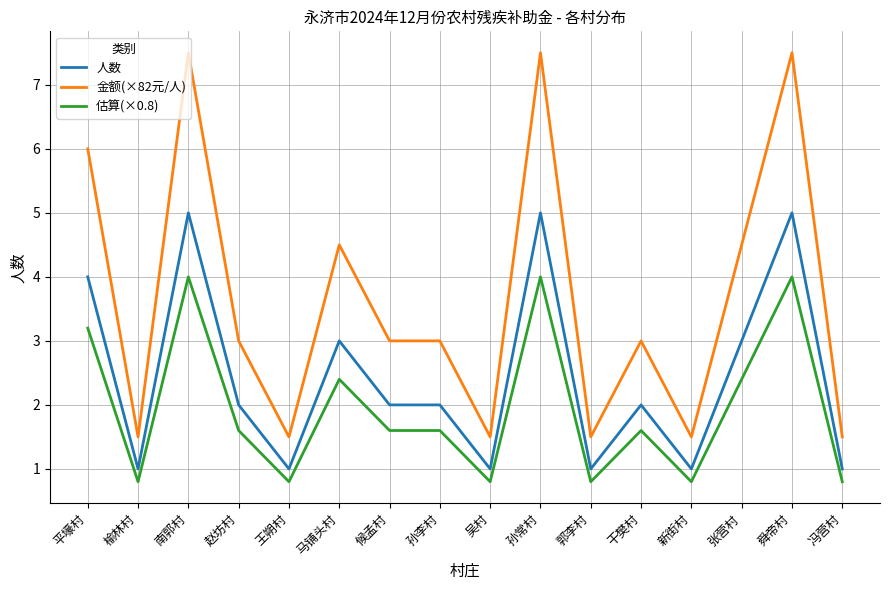

True or false: 人数 and 金额(×82元/人) intersect in this chart.

False